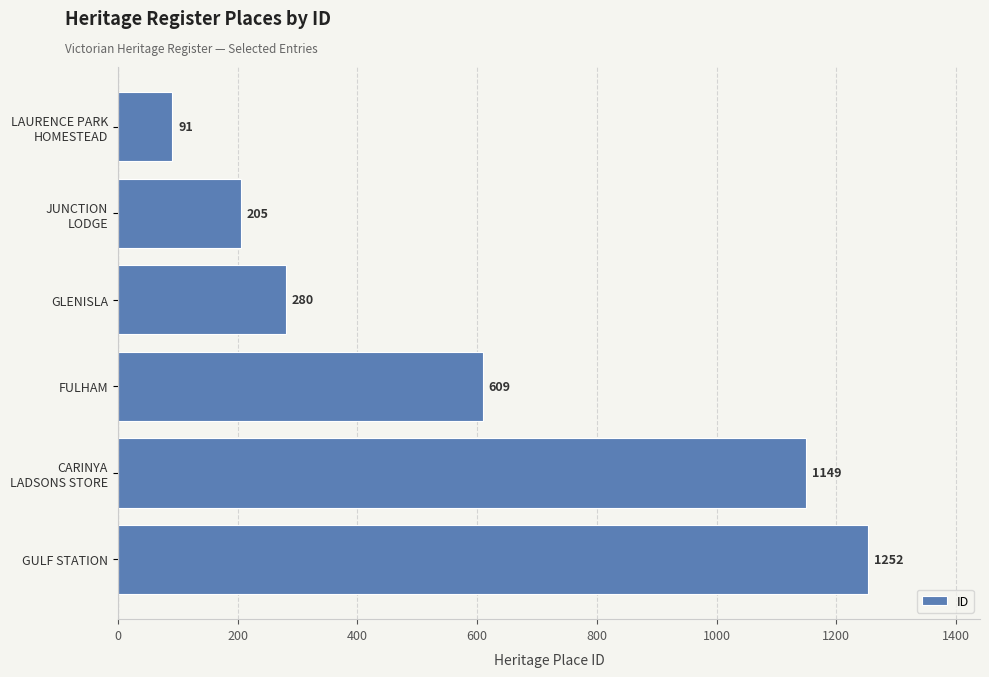

Rank the categories by value from lowest to highest.

LAURENCE PARK
HOMESTEAD, JUNCTION
LODGE, GLENISLA, FULHAM, CARINYA
LADSONS STORE, GULF STATION